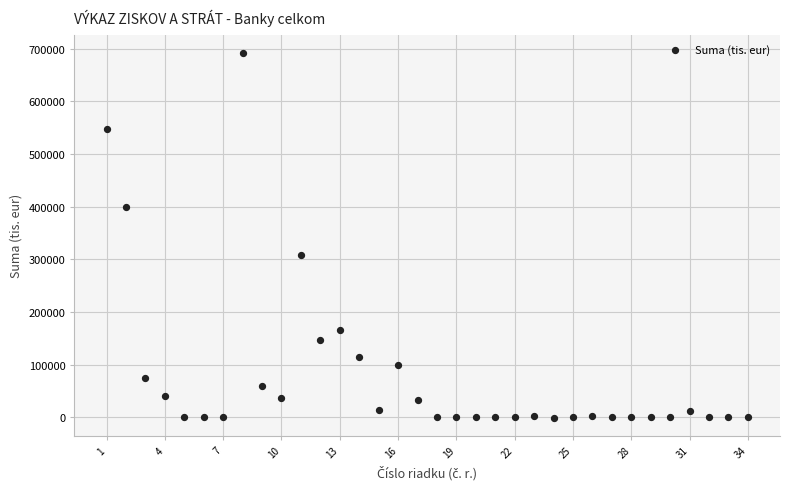

What is the range of Y values (max minus min)?

693506